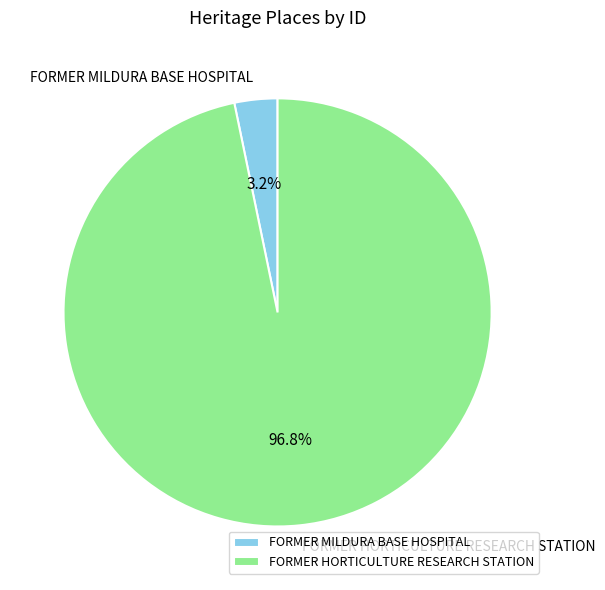

Rank the categories by value from lowest to highest.

FORMER MILDURA BASE HOSPITAL, FORMER HORTICULTURE RESEARCH STATION